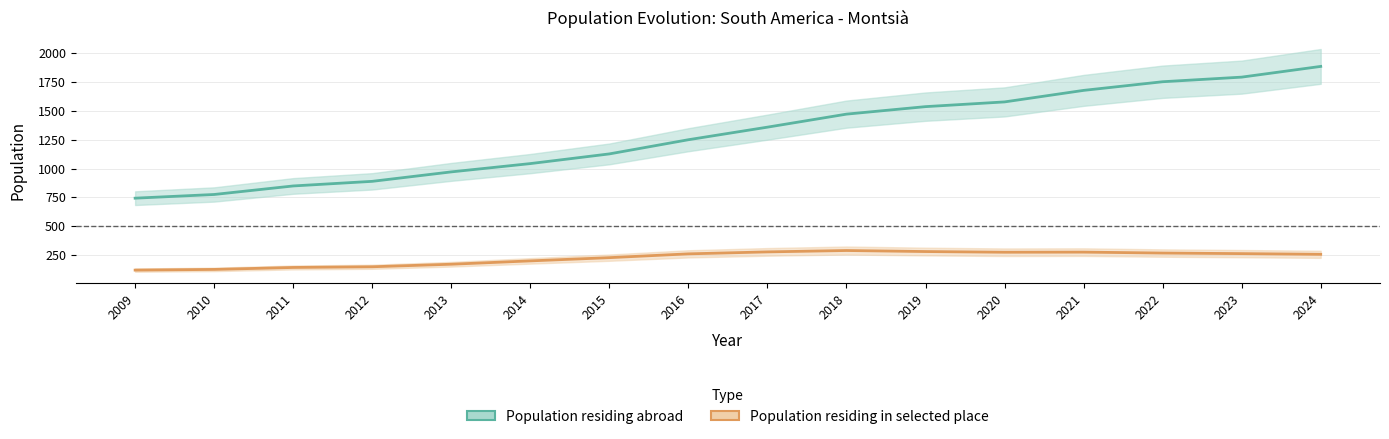

What is the value of the Population residing abroad point at the 14th from the left?

1753